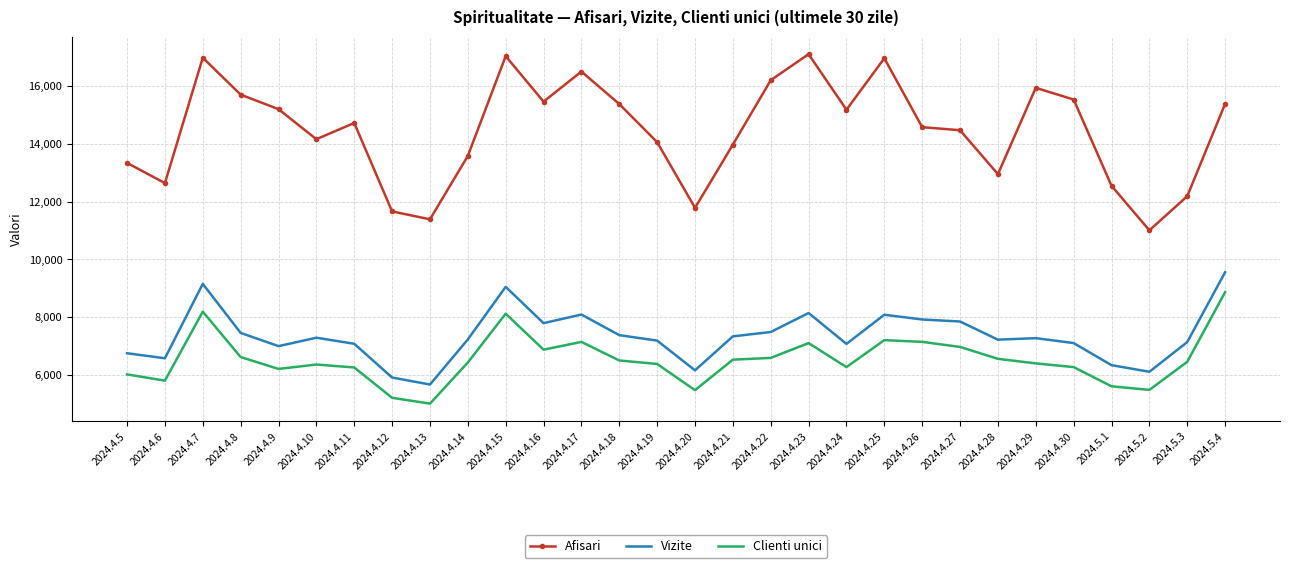

At how many categories does at least one series exceed 7036?

30